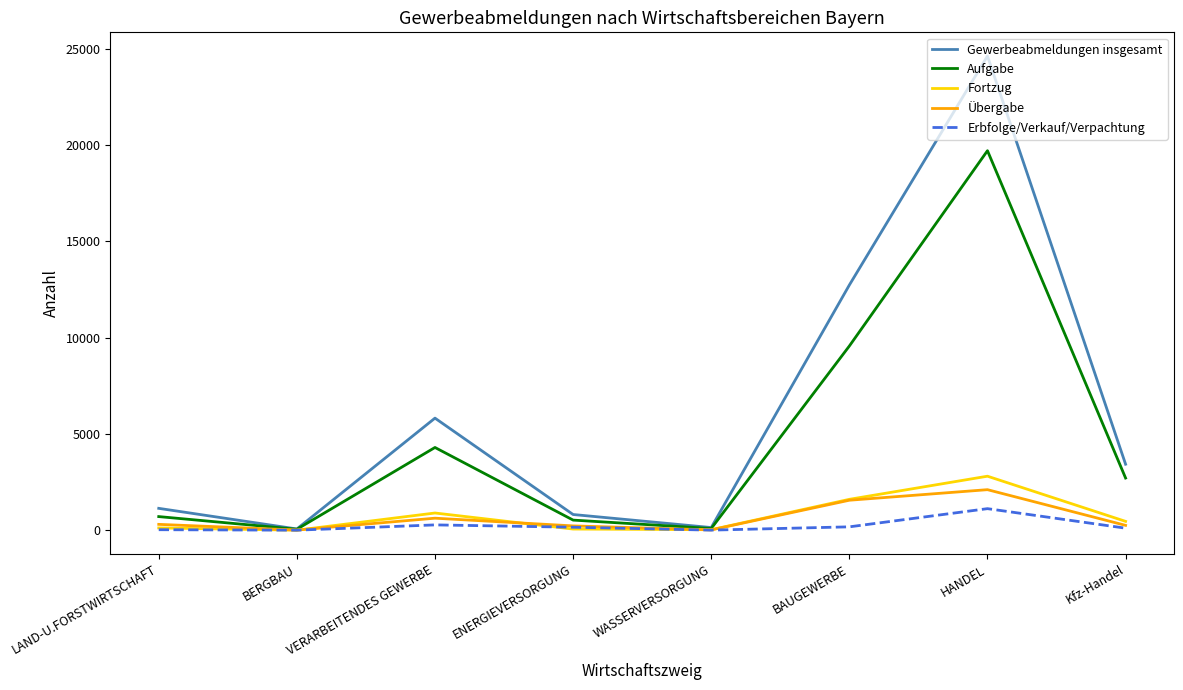

Which series has the largest range (max minus min)?

Gewerbeabmeldungen insgesamt